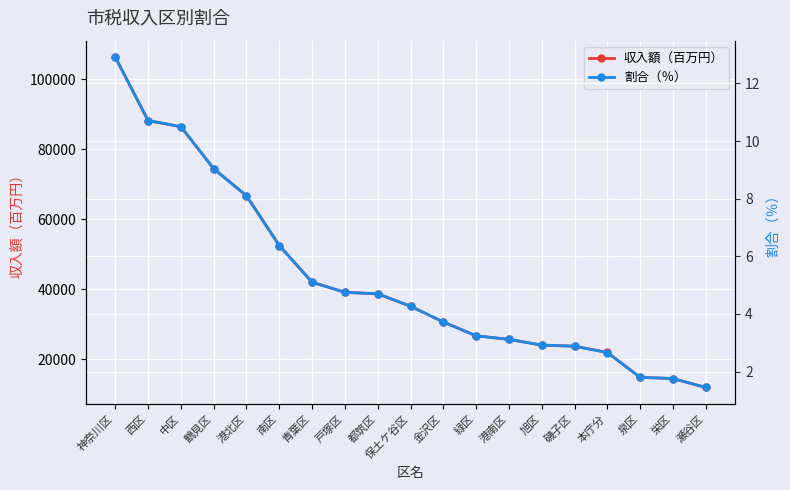

At which category is the sum across all series the highest?

神奈川区